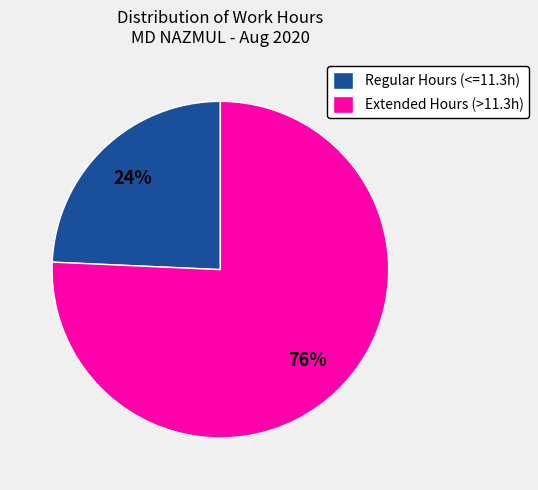

What is the largest slice in the pie chart?

Extended Hours (>11.3h)